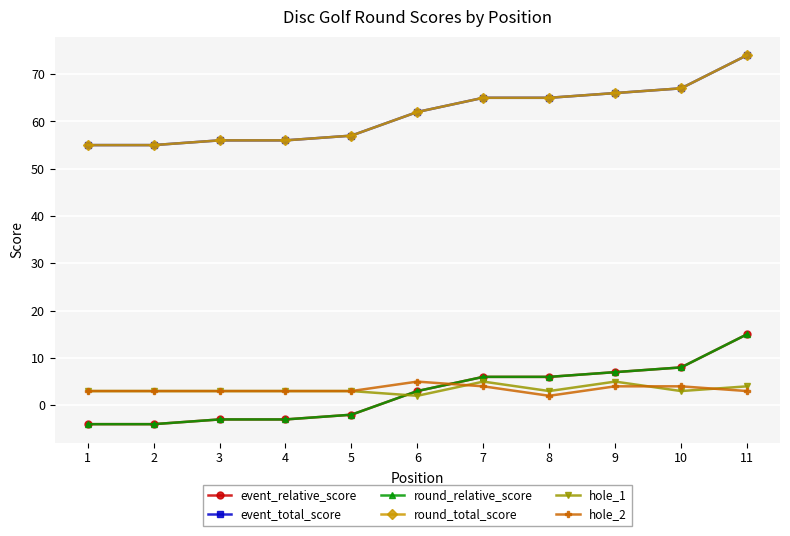

The value of hole_2 at 3 is 2. True or false?

False